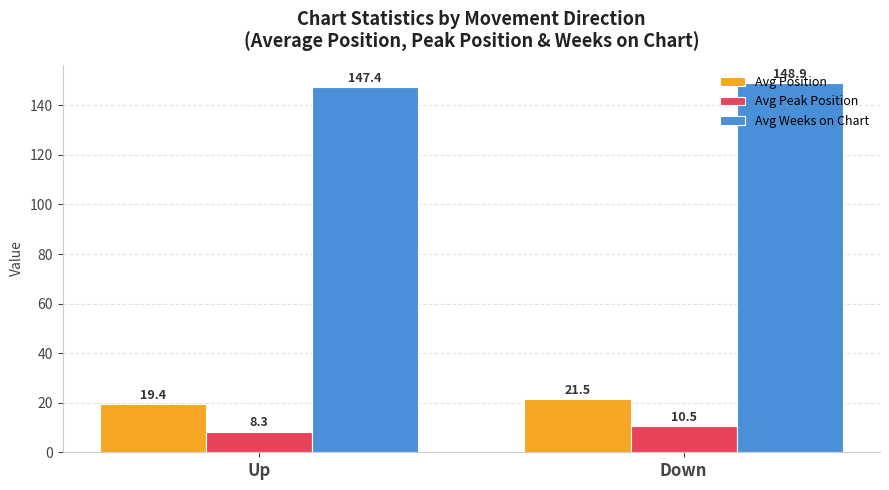

What is the maximum value shown in the chart?

148.9